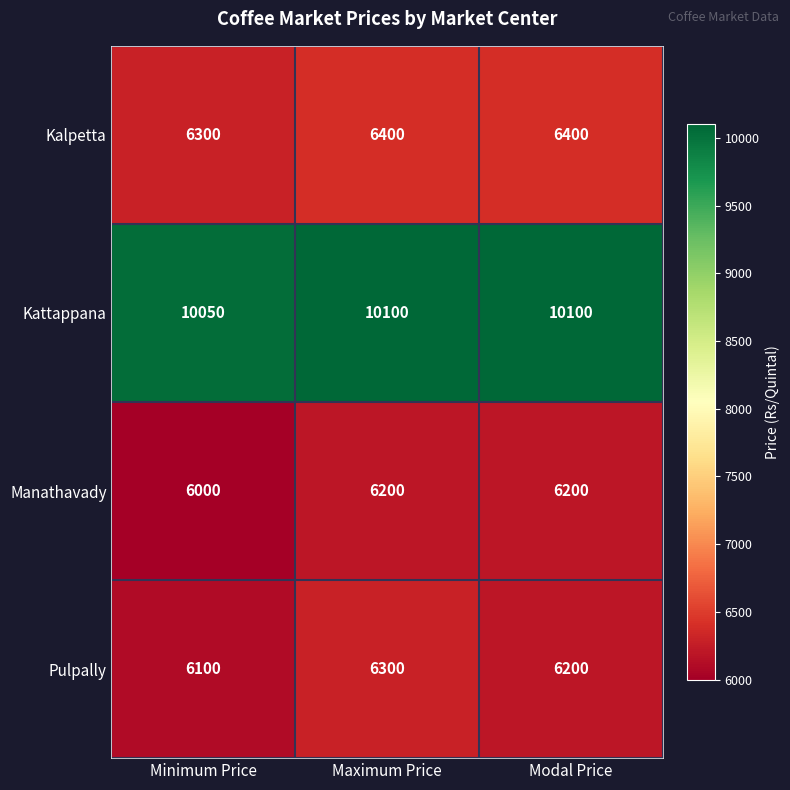

How many categories are shown in the chart?

3